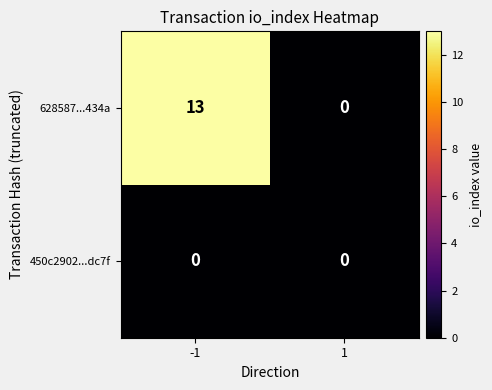

At which category is the sum across all series the highest?

-1